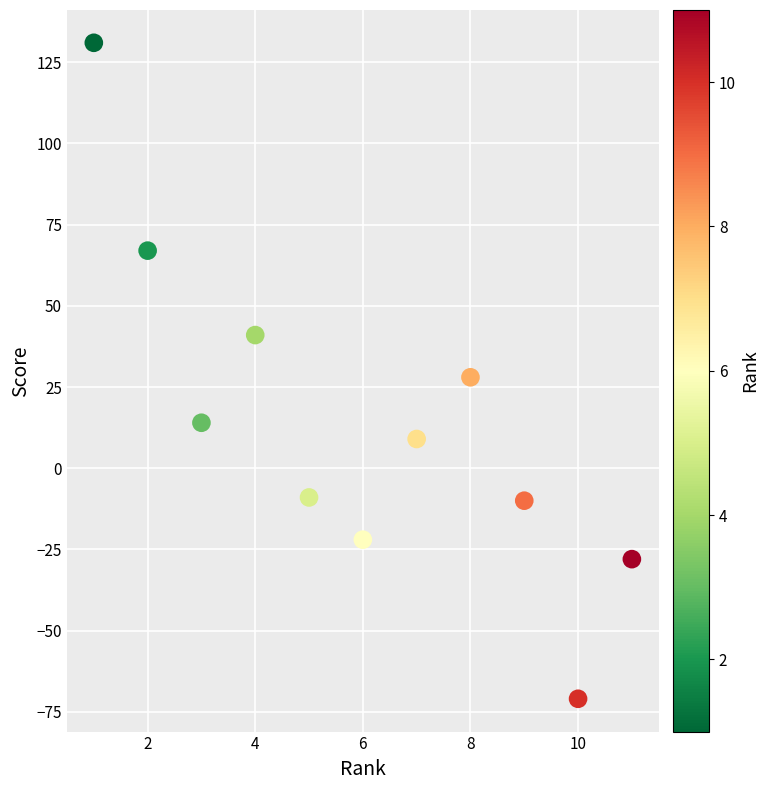

What is the average X value?

6